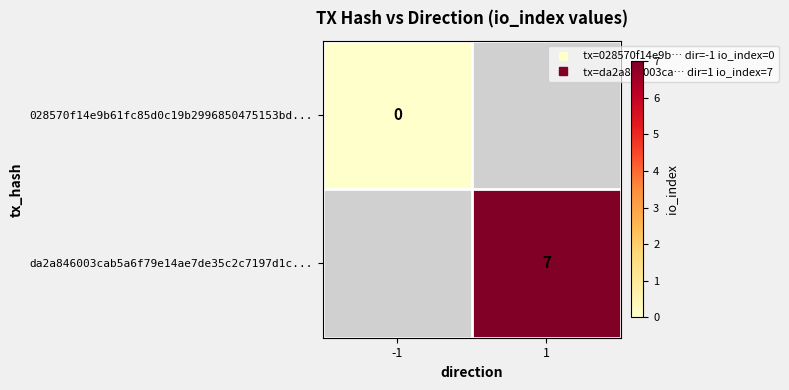

True or false: 028570f14e9b61fc85d0c19b2996850475153bd... has a value of 0.0 at -1.

True